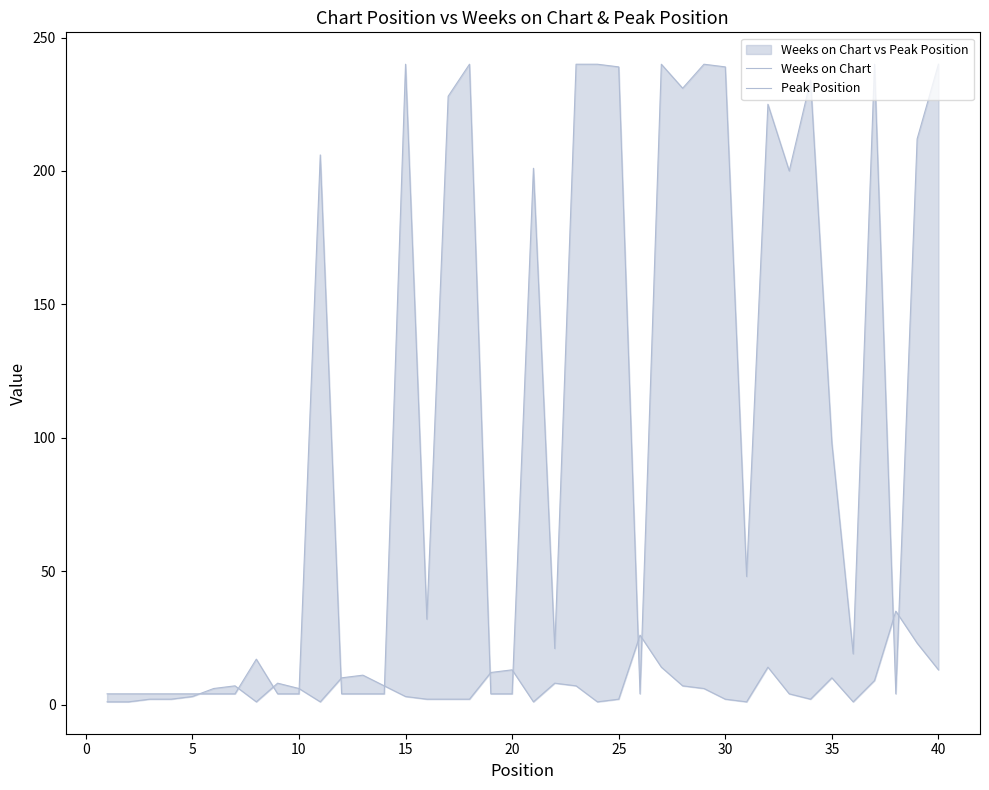

How many values in the Peak Position series exceed 6?

18